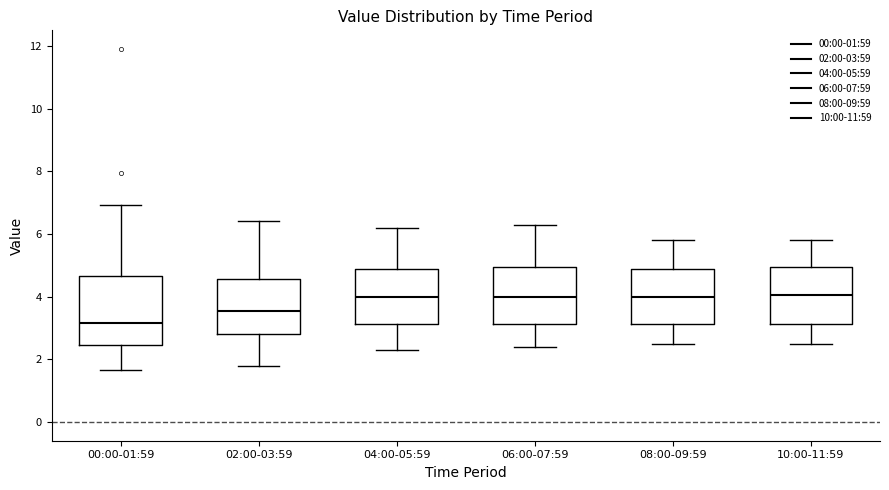

Reading left to right, read every box against the y-axis: the position of its median line, the range the box covers, and the ends of its whiskers. The values are not printed on the chart, so give them approximately, as read against the axis.

00:00-01:59: median 3.2, box 2.4 to 4.6, whiskers 1.6 to 7.0
02:00-03:59: median 3.6, box 2.8 to 4.6, whiskers 1.8 to 6.4
04:00-05:59: median 4.0, box 3.2 to 4.8, whiskers 2.4 to 6.2
06:00-07:59: median 4.0, box 3.2 to 5.0, whiskers 2.4 to 6.4
08:00-09:59: median 4.0, box 3.2 to 4.8, whiskers 2.6 to 5.8
10:00-11:59: median 4.0, box 3.2 to 5.0, whiskers 2.6 to 5.8